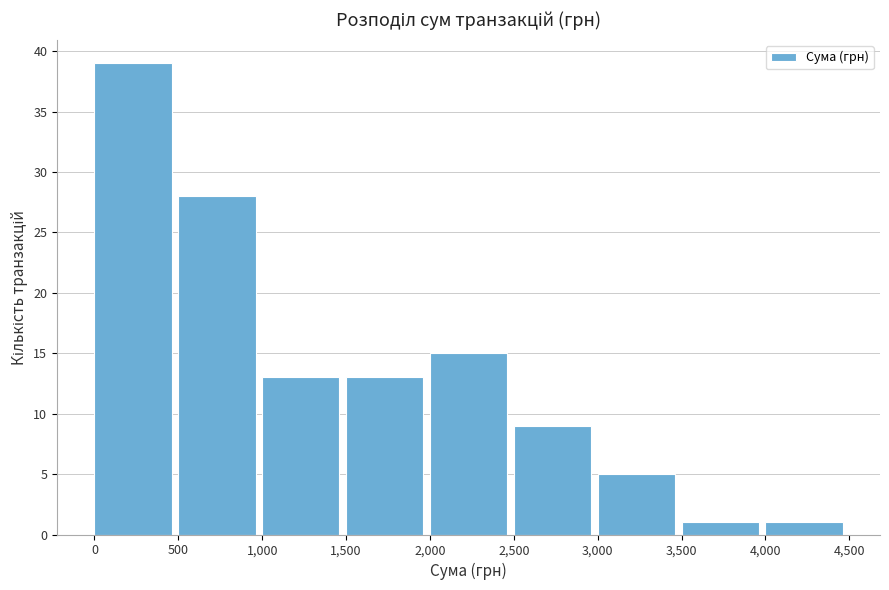

Reading left to right, transcribe this chart: for each bar, give the range it covers on the x-axis and its height. The values are not printed on the chart, so give them approximately, as read against the axis.

0 to 500: 39
500 to 1,000: 28
1,000 to 1,500: 13
1,500 to 2,000: 13
2,000 to 2,500: 15
2,500 to 3,000: 9
3,000 to 3,500: 5
3,500 to 4,000: 1
4,000 to 4,500: 1